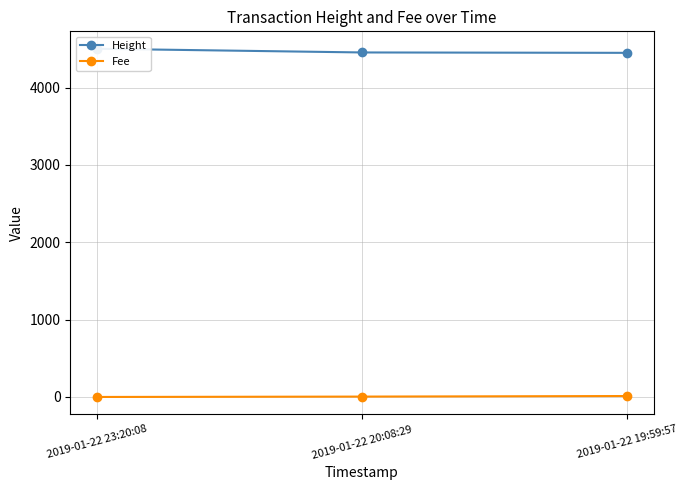

What is the value of the Fee point at the 3rd from the left?

12.1